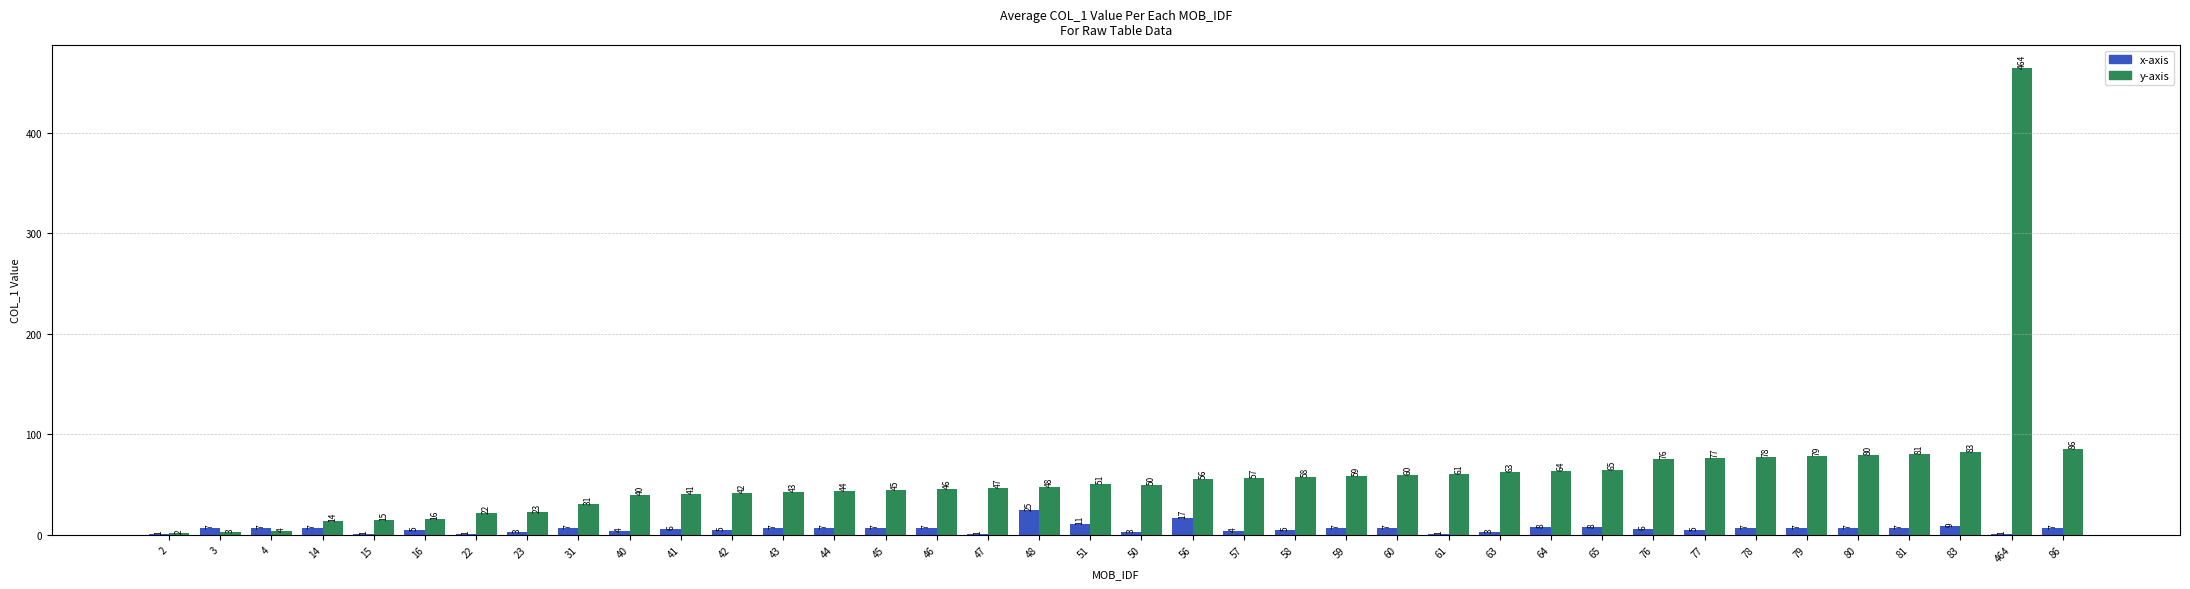

What is the highest value of the x-axis series?

25